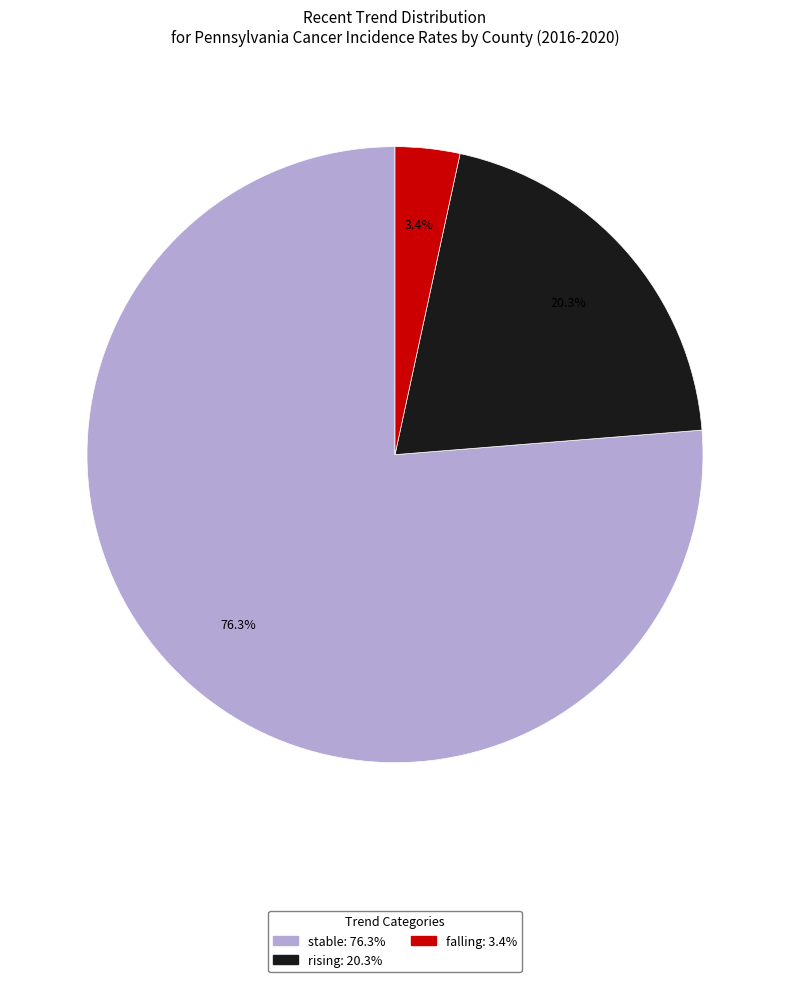

The falling slice represents 15% of the pie. True or false?

False